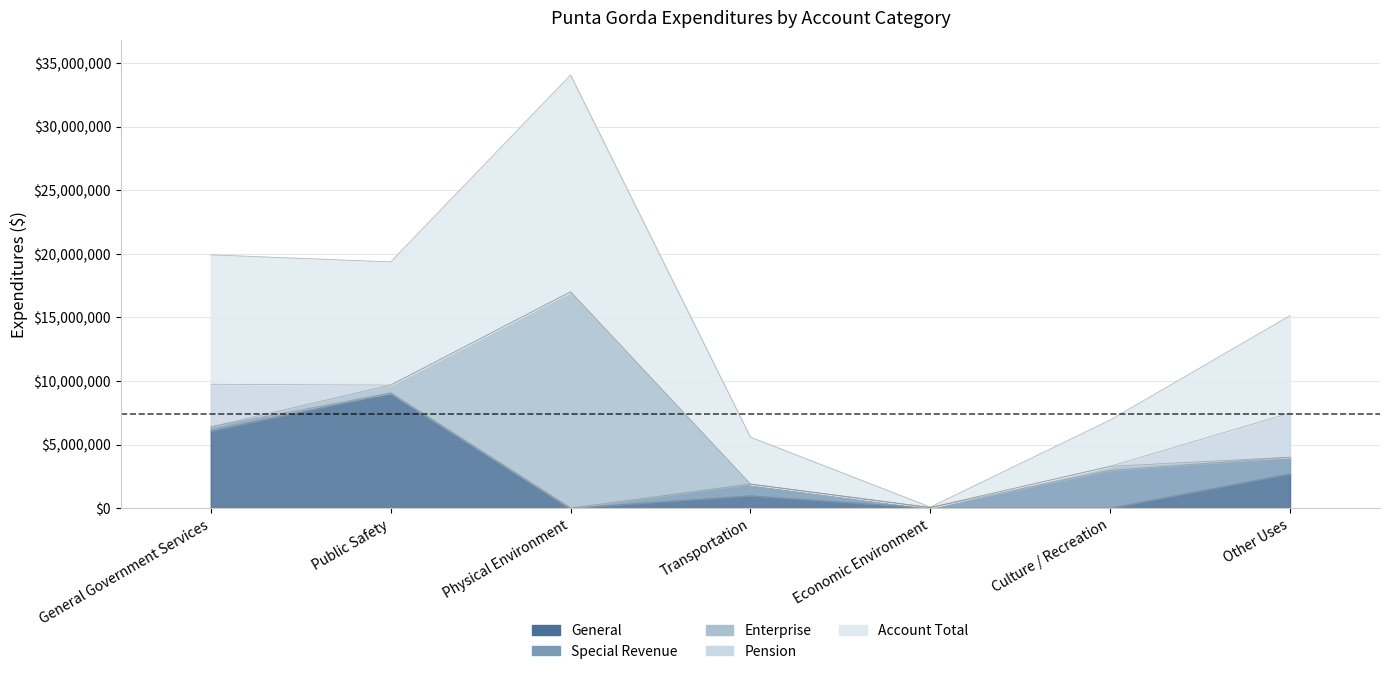

In General, how many points are lower than both neighbors (excluding endpoints)?

1